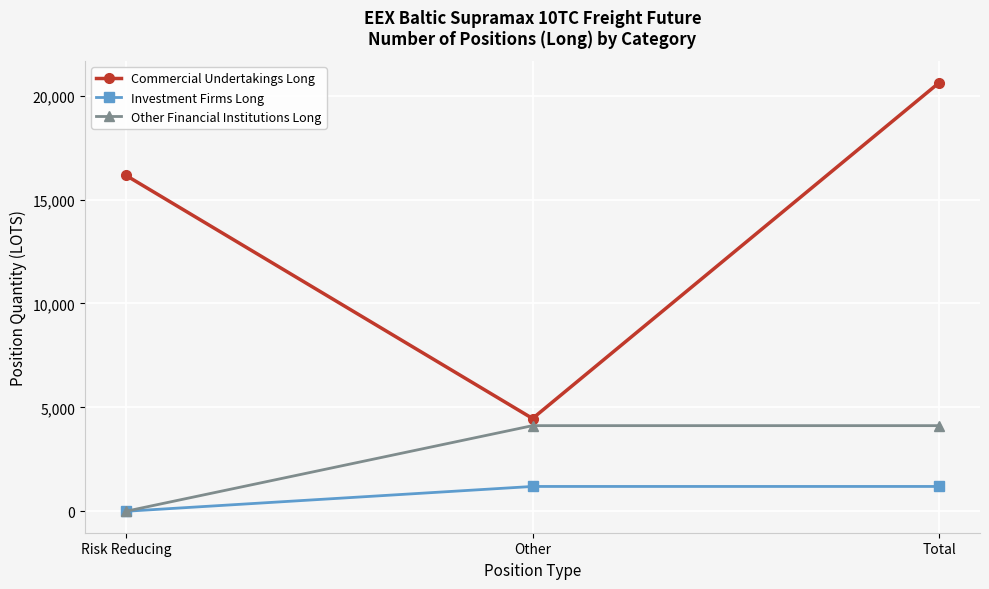

Between Other and Total, which series saw the biggest shift?

Commercial Undertakings Long